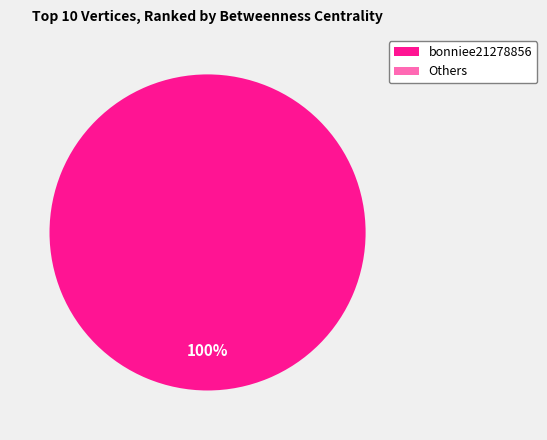

Which slice is the largest?

bonniee21278856